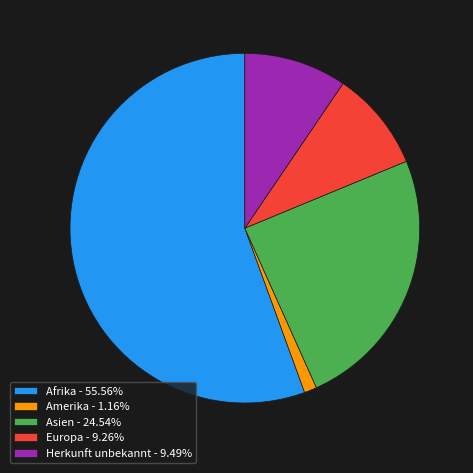

Which slice is the smallest?

Amerika